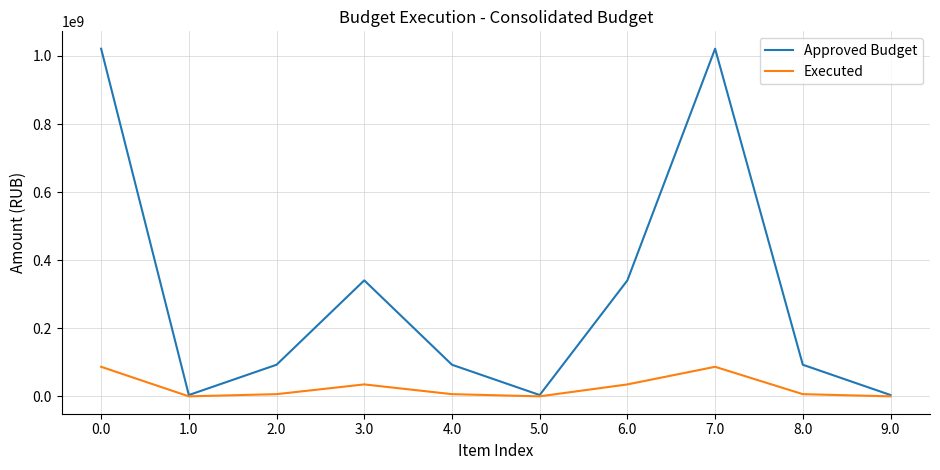

Is it true that Executed equals 388345.0 at 5.0?

True